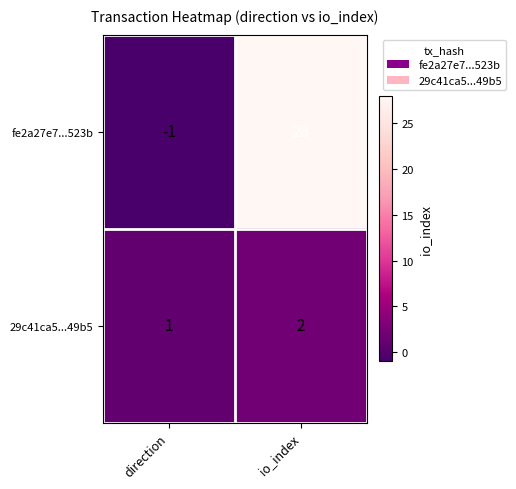

Which series has the largest total across all categories?

fe2a27e7...523b